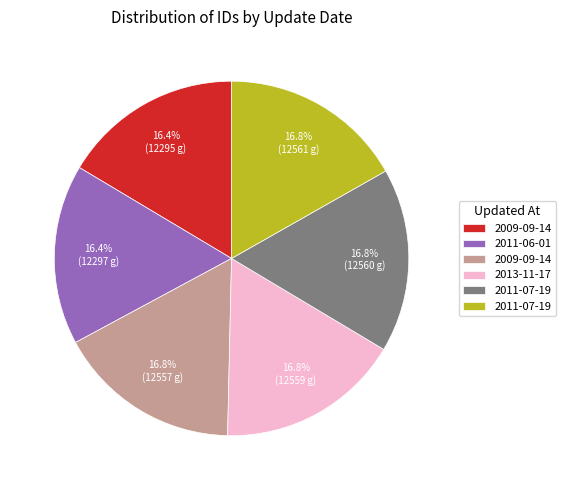

Does any single category account for the majority?

No